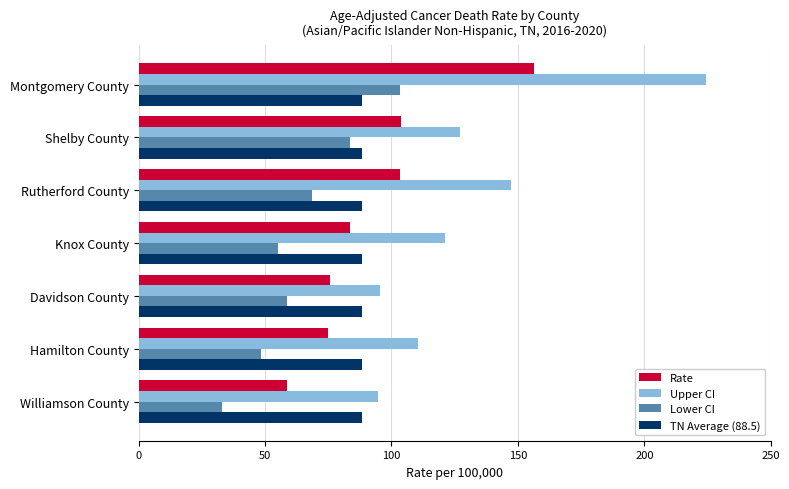

What is the total value across all series at Williamson County?

274.6